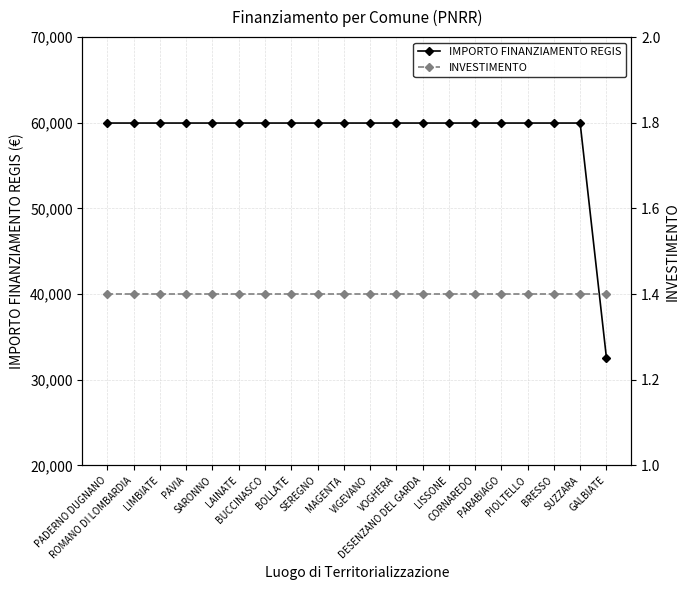

What is the difference between the second highest and minimum values in the IMPORTO FINANZIAMENTO REGIS series?

27377